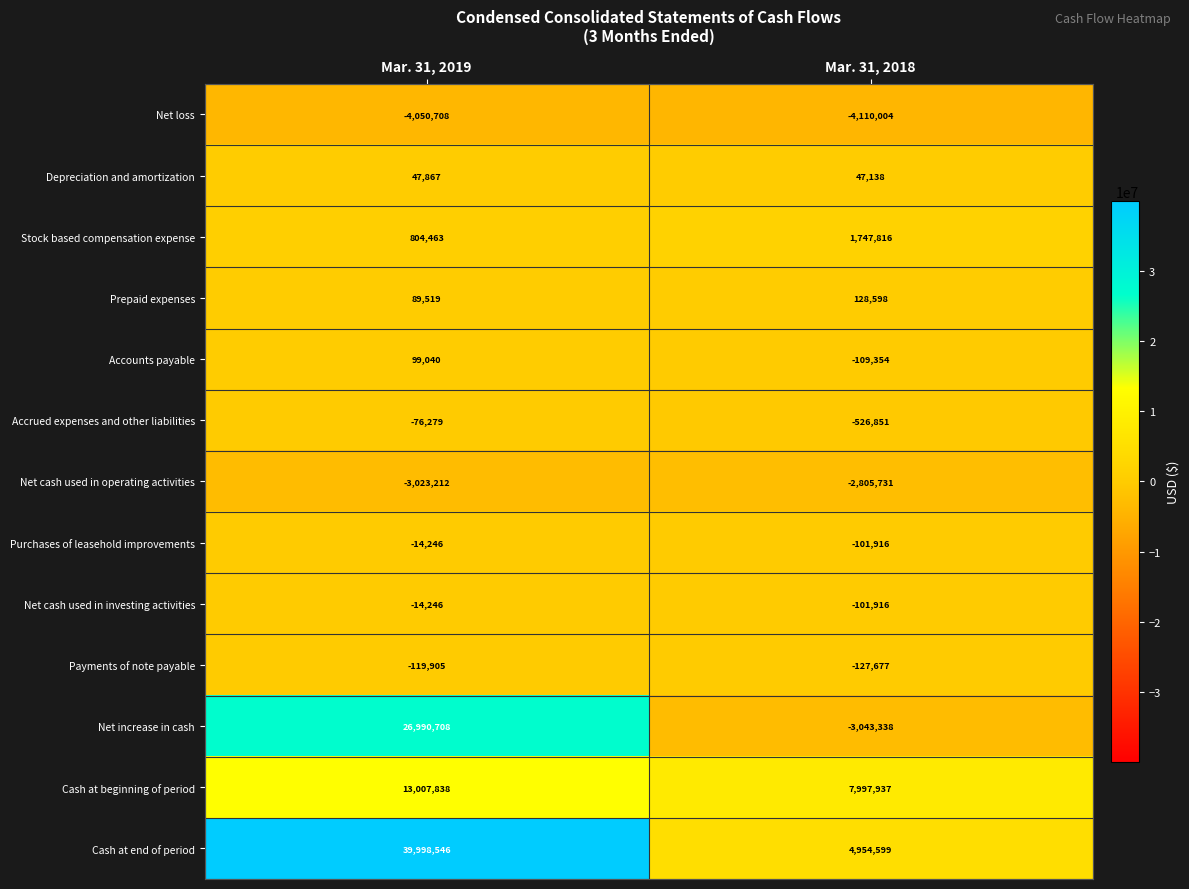

Between Mar. 31, 2019 and Mar. 31, 2018, which series saw the biggest shift?

Cash at end of period